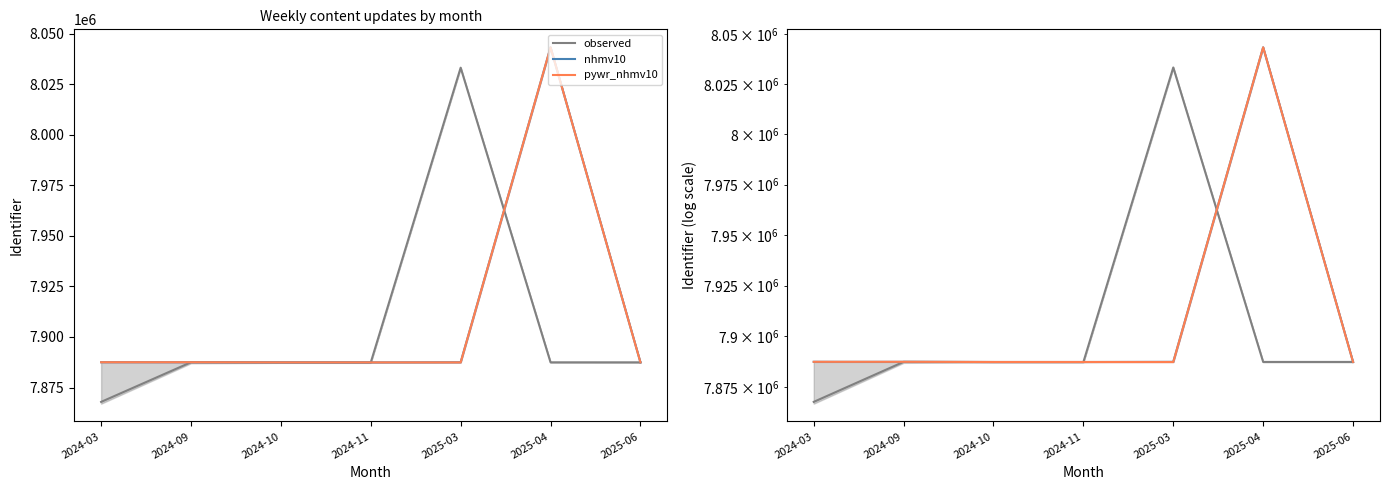

How many lines are shown in the chart?

3